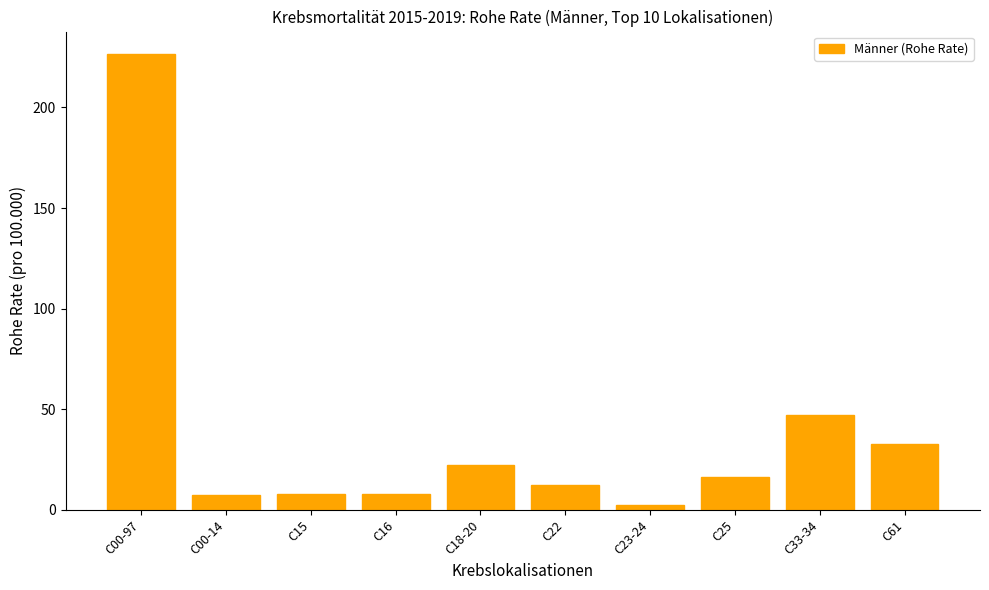

Where does the data first go above 16?

C00-97